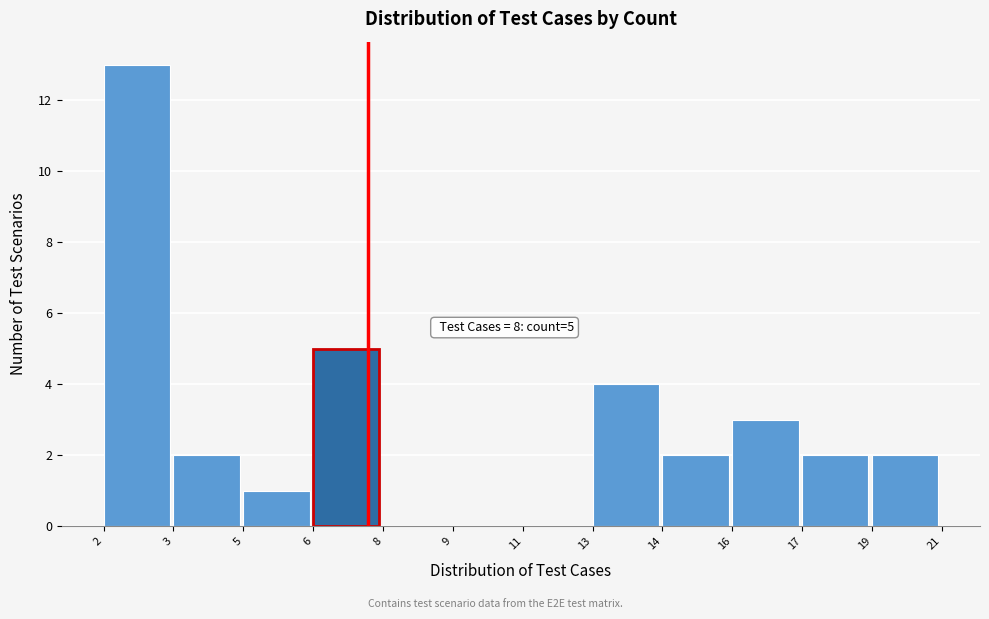

Reading left to right, extract all data points from this chart.

2=13	3=2	5=1	6=5	8=0	9=0	11=0	13=4	14=2	16=3	17=2	19=2